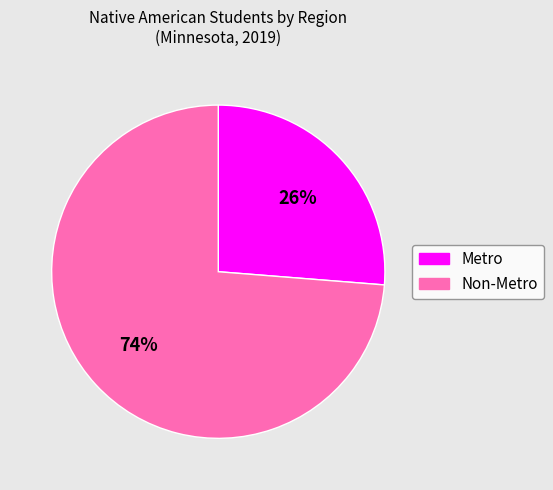

How many segments does this pie chart have?

2